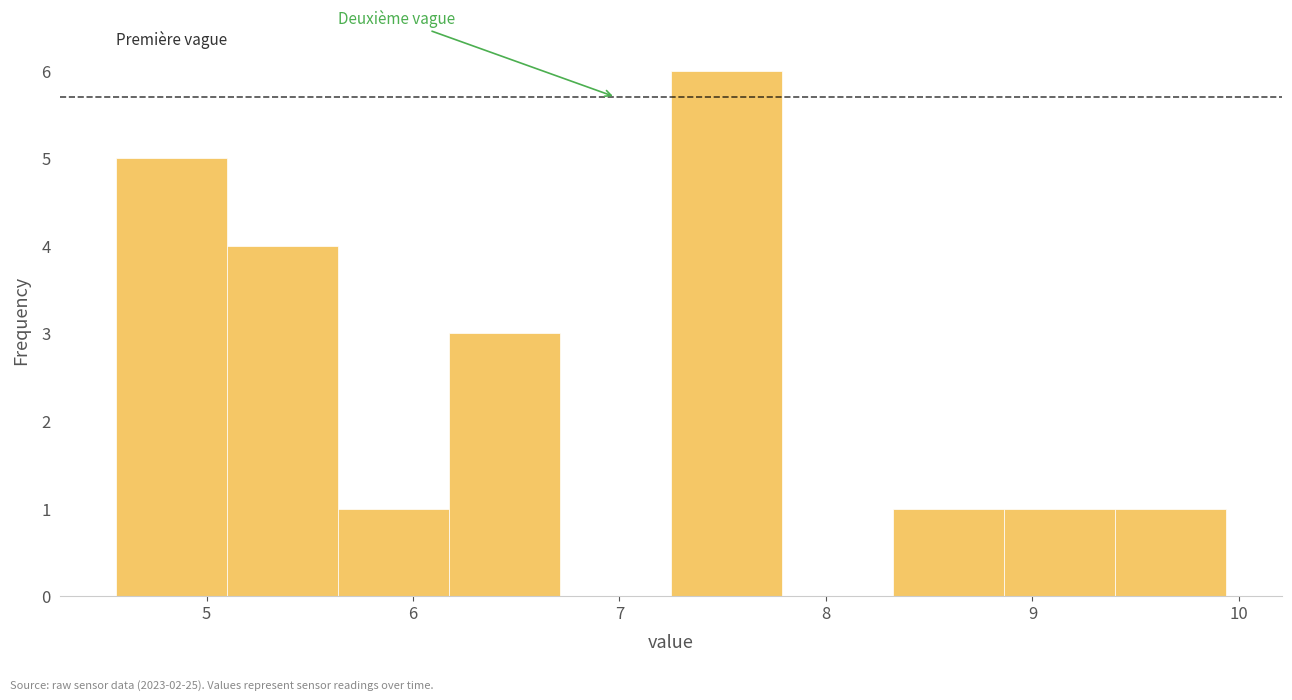

What is the height of the bar covering 8.3 to 8.9 on the x-axis? Neither the bar edges nor the heights are printed on the chart, so give them approximately, as read against the axes.

1